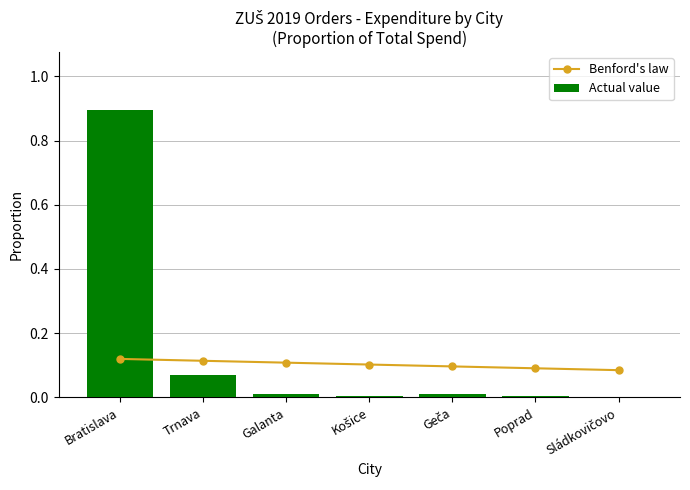

List the labels in order of Actual value value, smallest first.

Sládkovičovo, Poprad, Košice, Geča, Galanta, Trnava, Bratislava